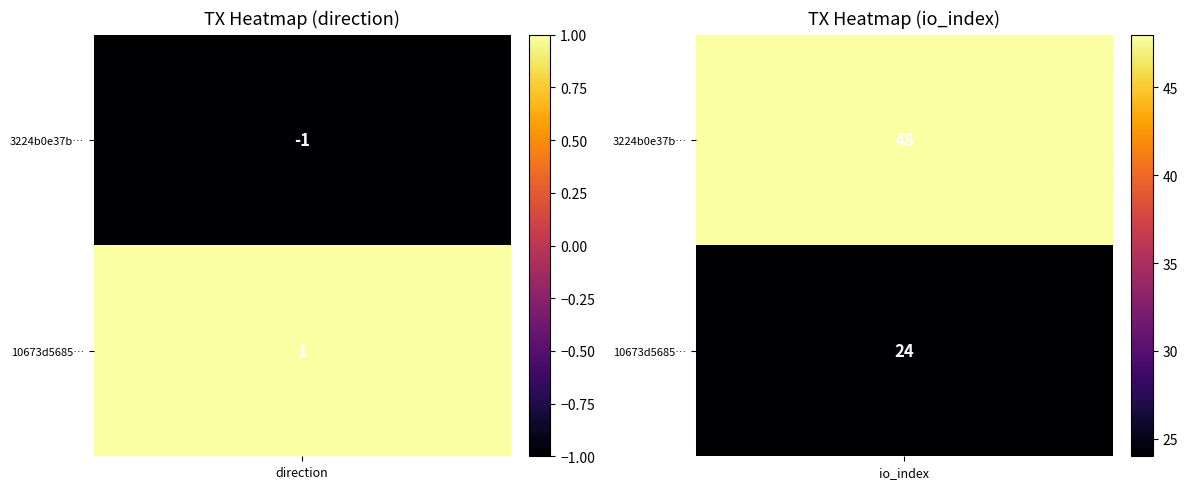

Reading right to left, extract all data points from this chart.

3224b0e37be5d216143783eb852461c188e0d6b: 48	-1
10673d56853fa881fc84e7321efc1df57c38005: 24	1